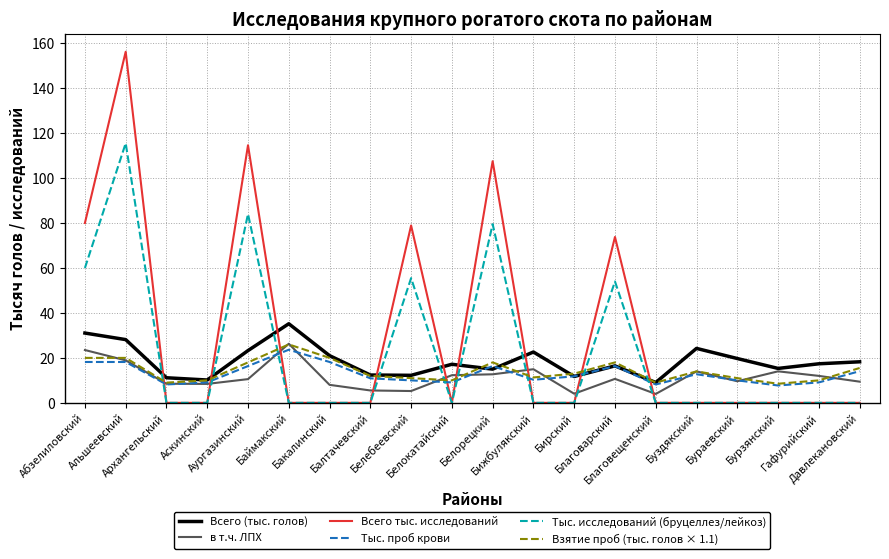

At which category is the sum across all series the highest?

Альшеевский